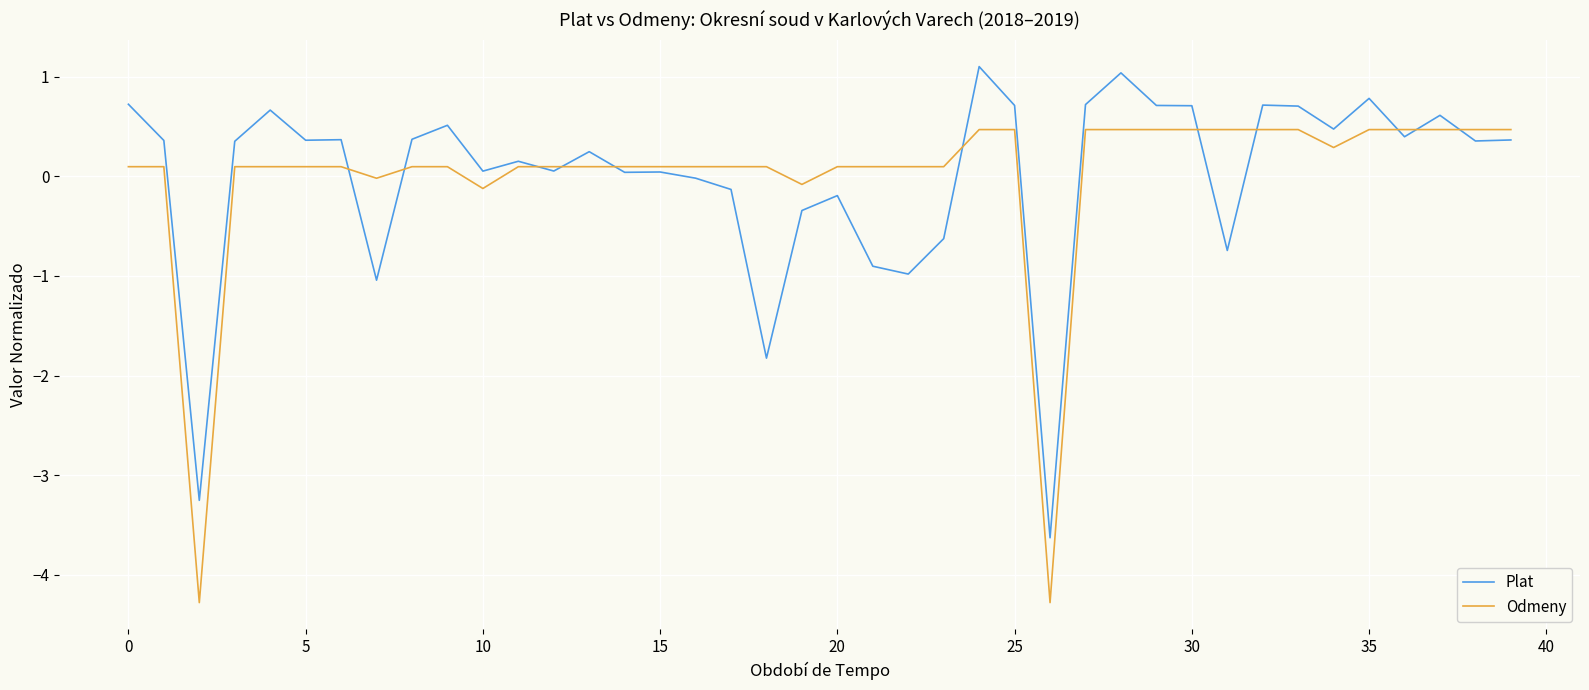

What is the lowest value of the Odmeny series?

-4.3